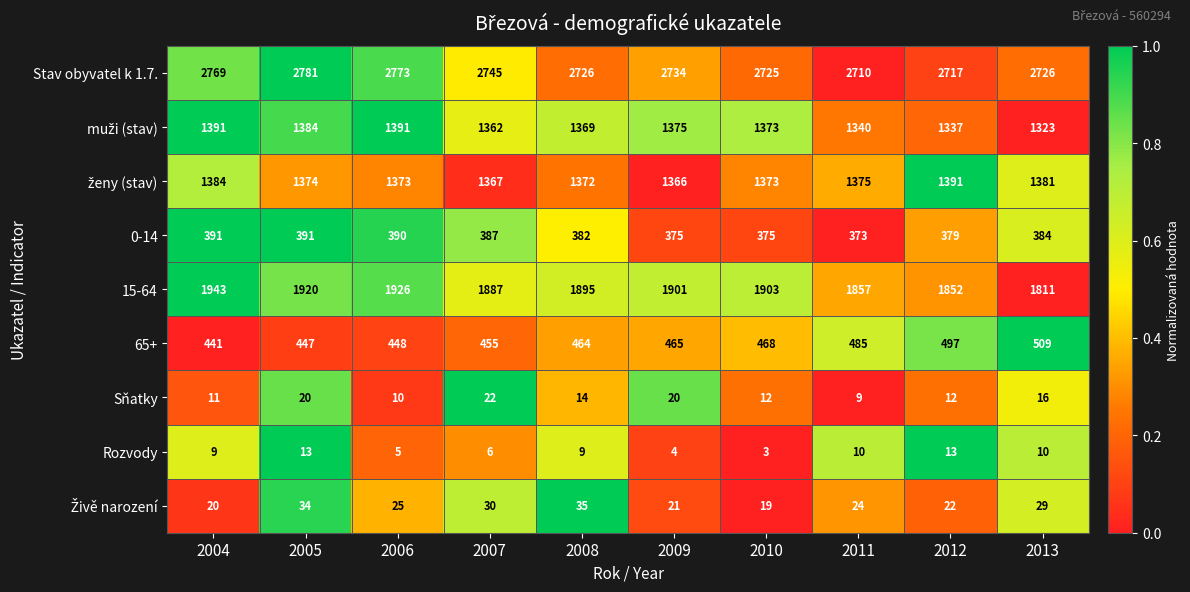

At which category is the sum across all series the highest?

2005